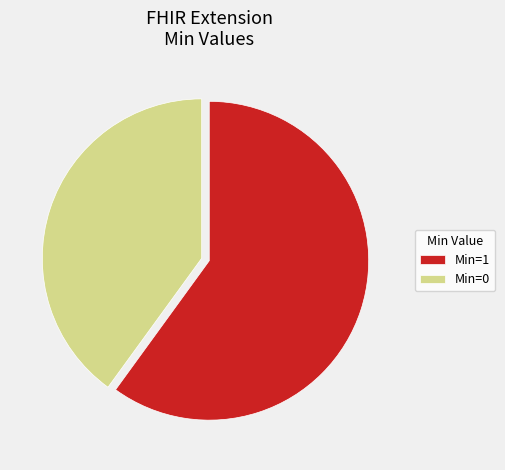

How many slices are in this pie chart?

2